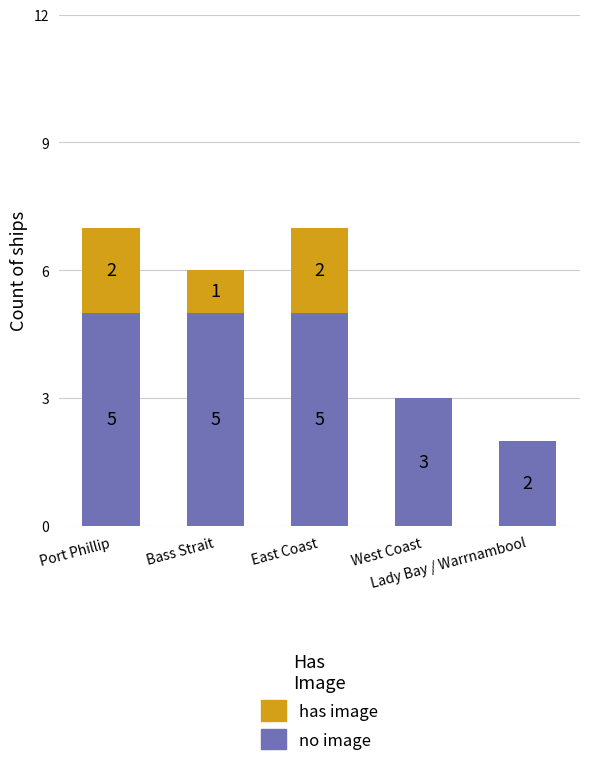

What is the sum of all no image values?

20